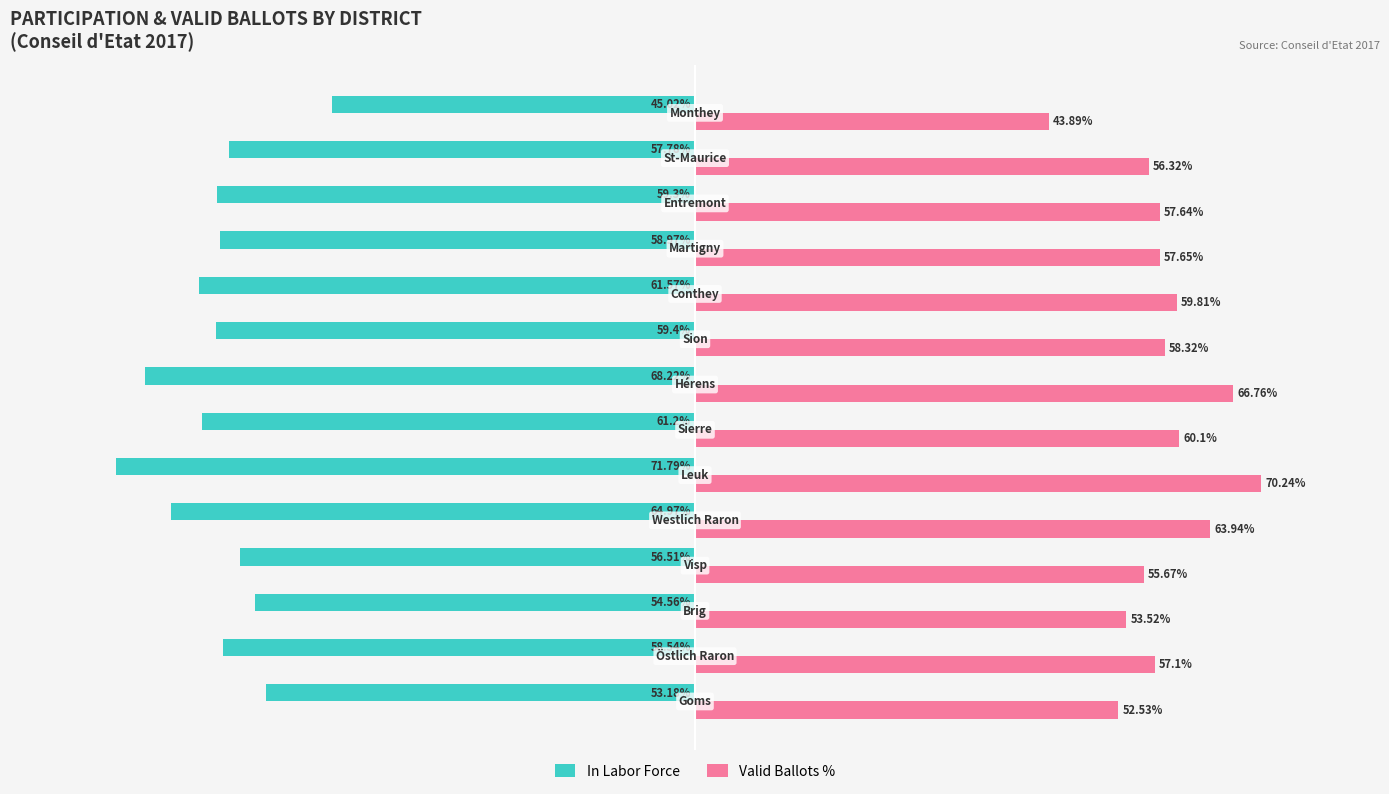

List the series in order of their peak value, lowest first.

In Labor Force, Valid Ballots %